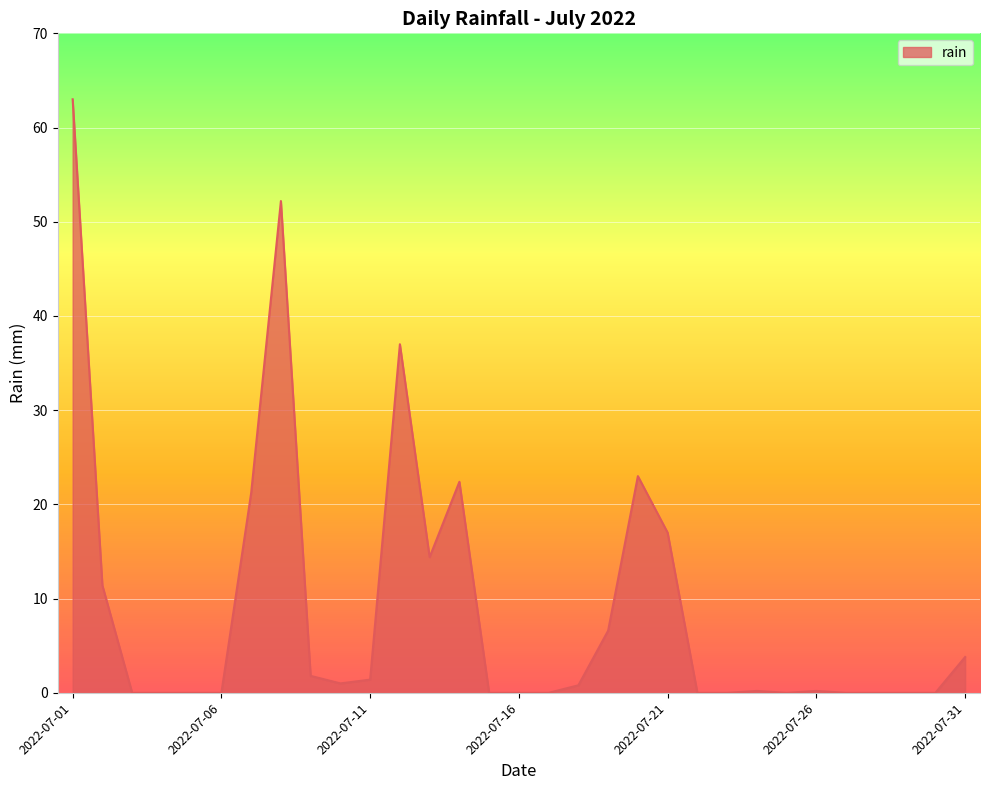

What is the greatest value displayed?

63.0